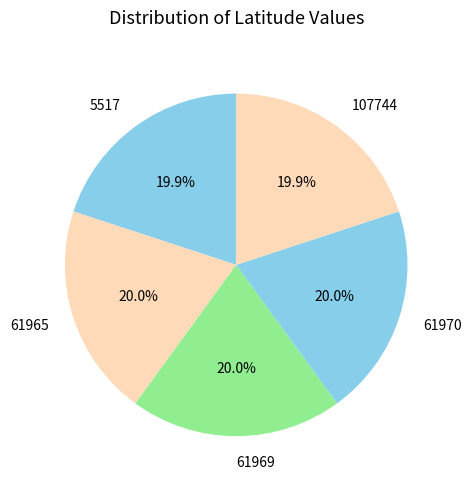

How many slices are in this pie chart?

5